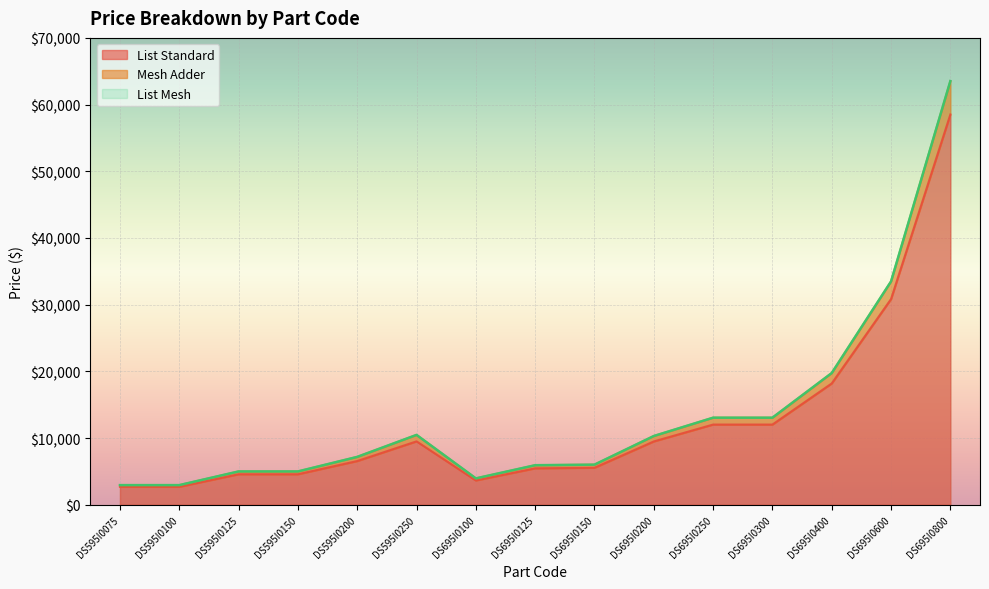

What is the difference between the second highest and minimum values in the List Standard series?

28152